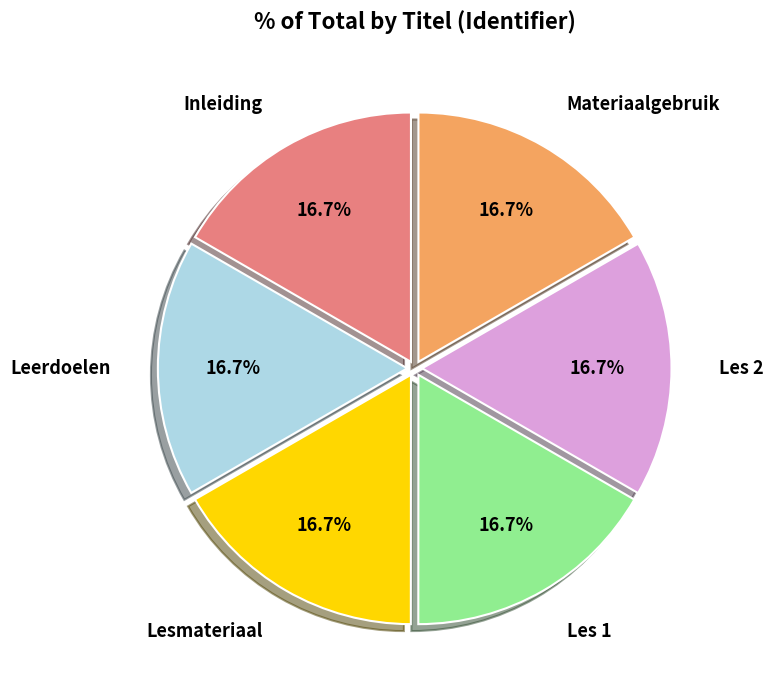

Does any single category account for the majority?

No